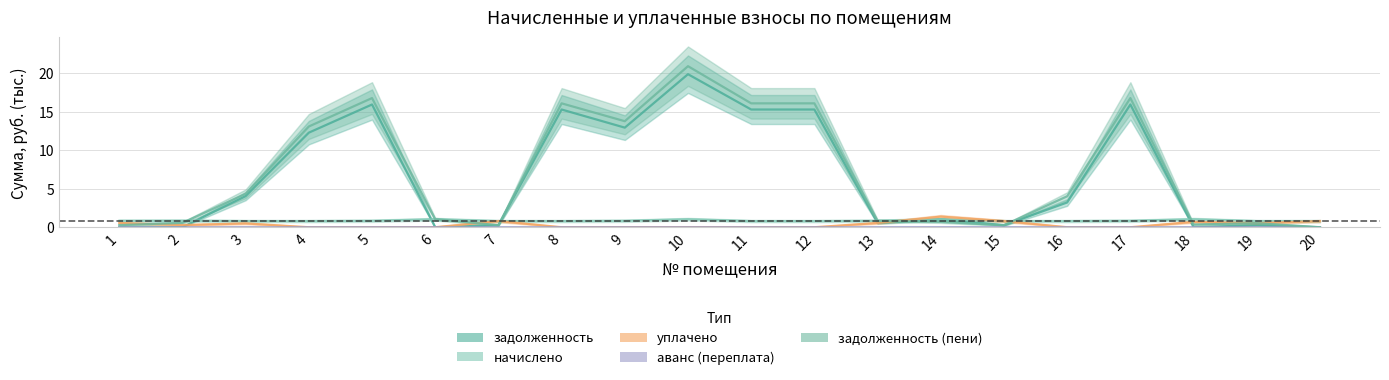

What are all the series names shown in the legend?

задолженность, начислено, уплачено, аванс (переплата), задолженность (пени)